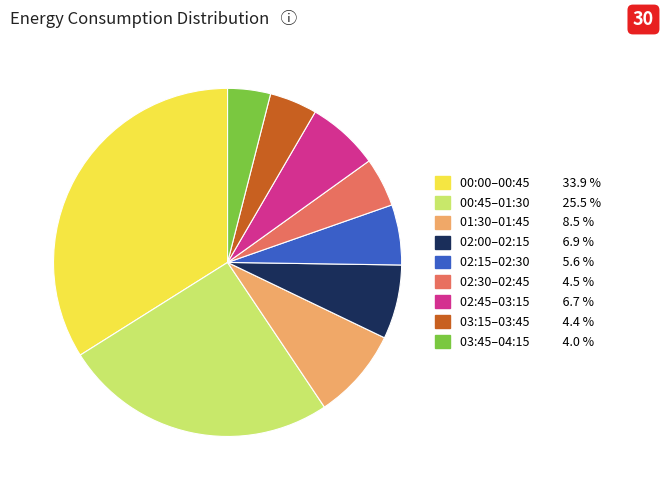

Does any single category account for the majority?

No